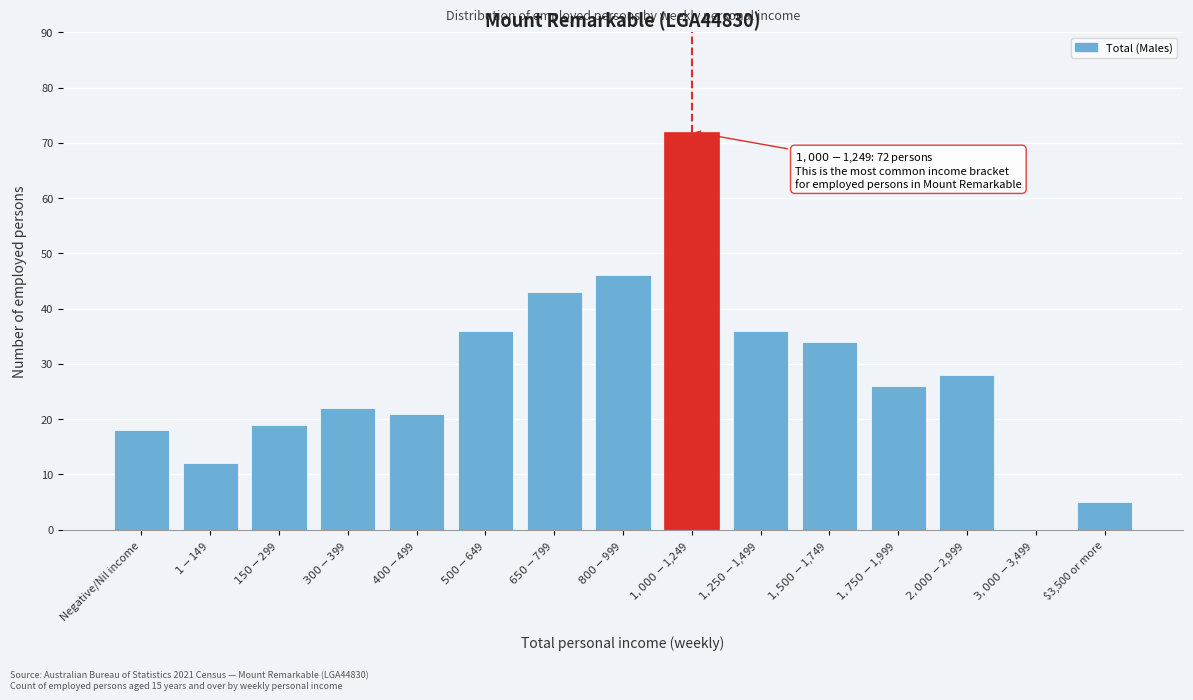

The chart shows a value of 5 at $3,500 or more. True or false?

True